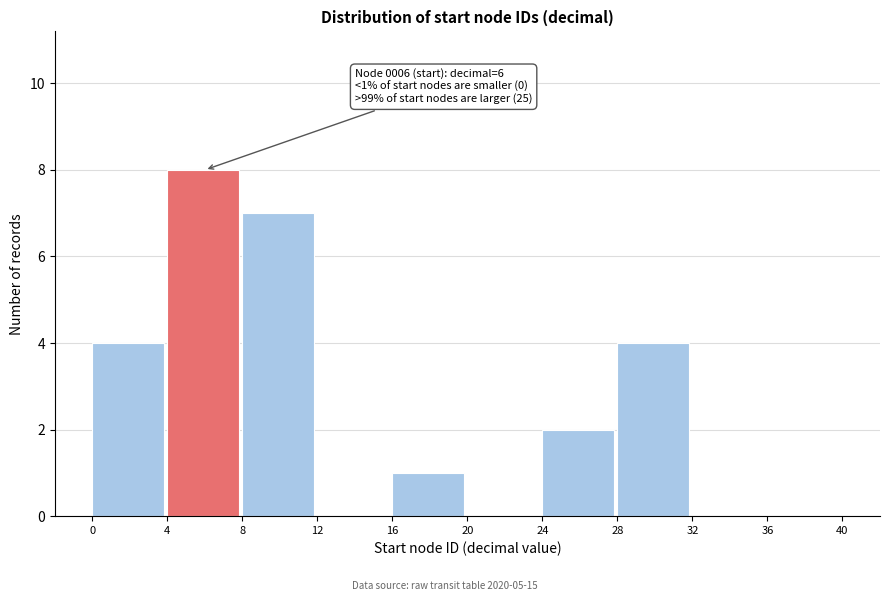

Over which range of the x-axis is the bar tallest?

4 to 8